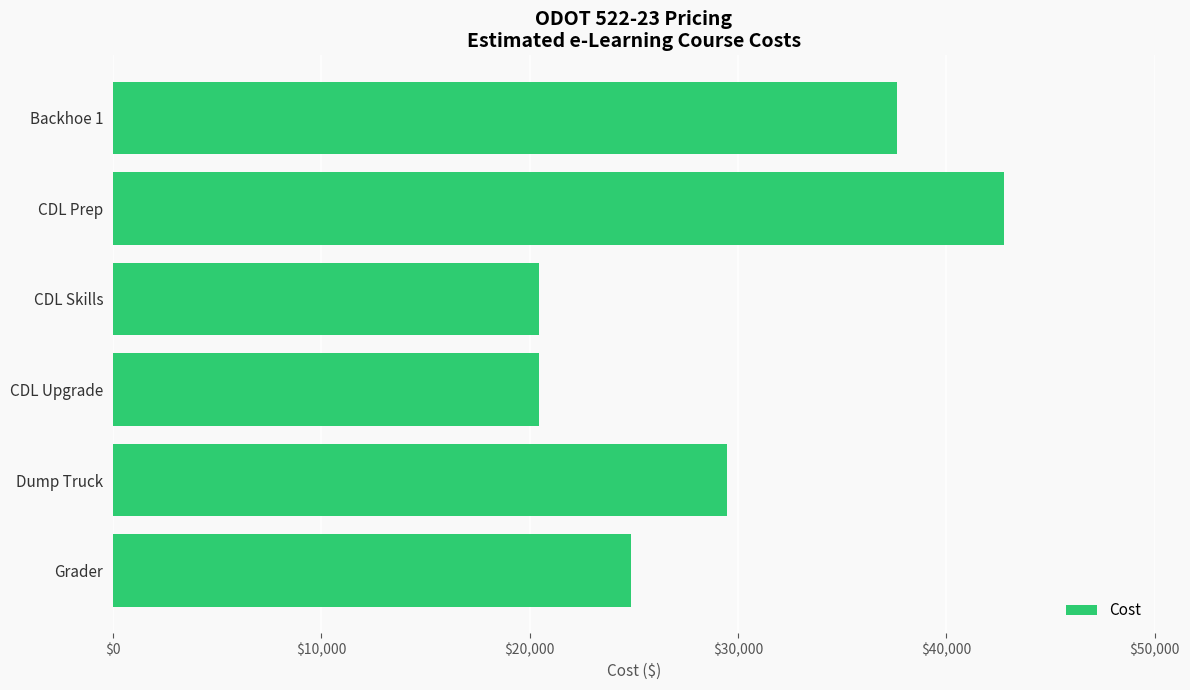

What is the maximum value shown in the chart?

42755